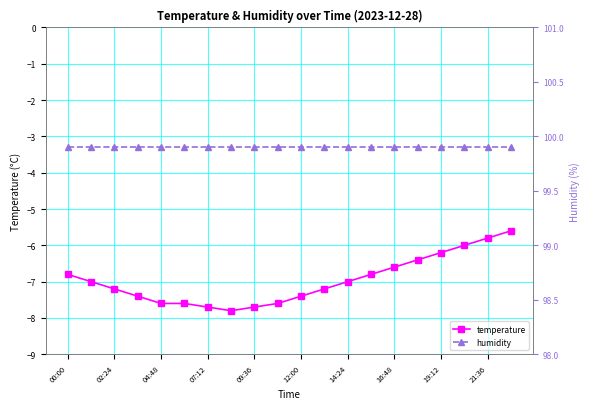

True or false: temperature and humidity cross at least once.

False